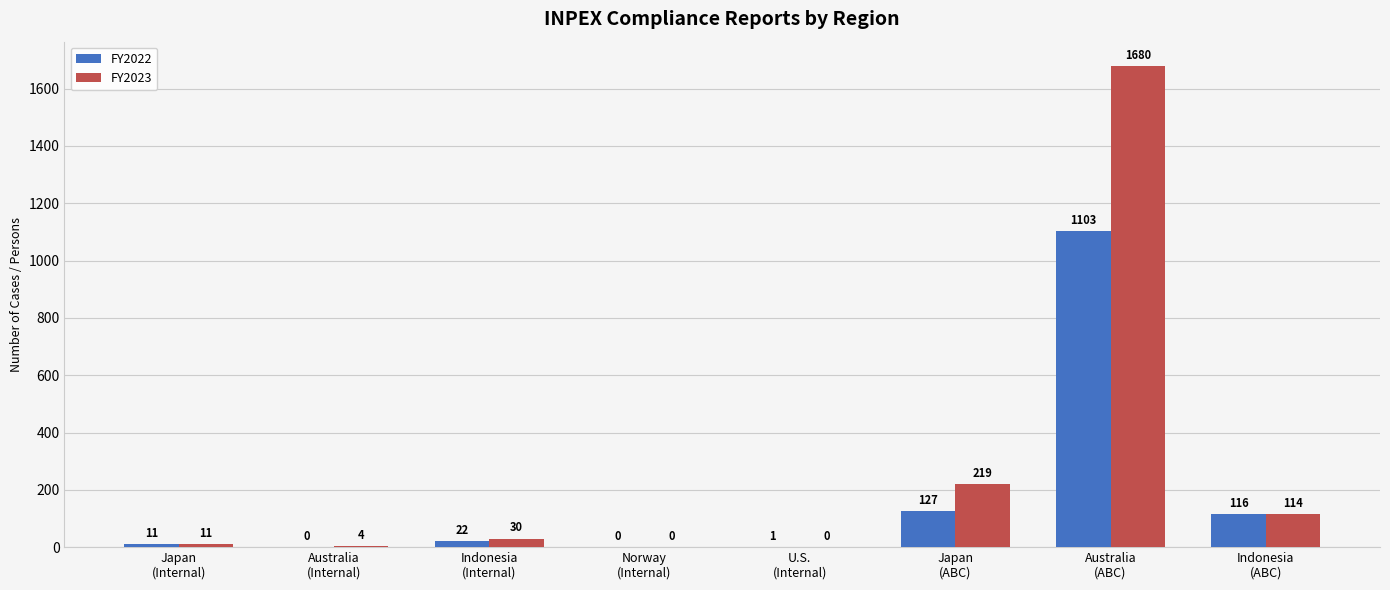

How many groups of bars are there?

8